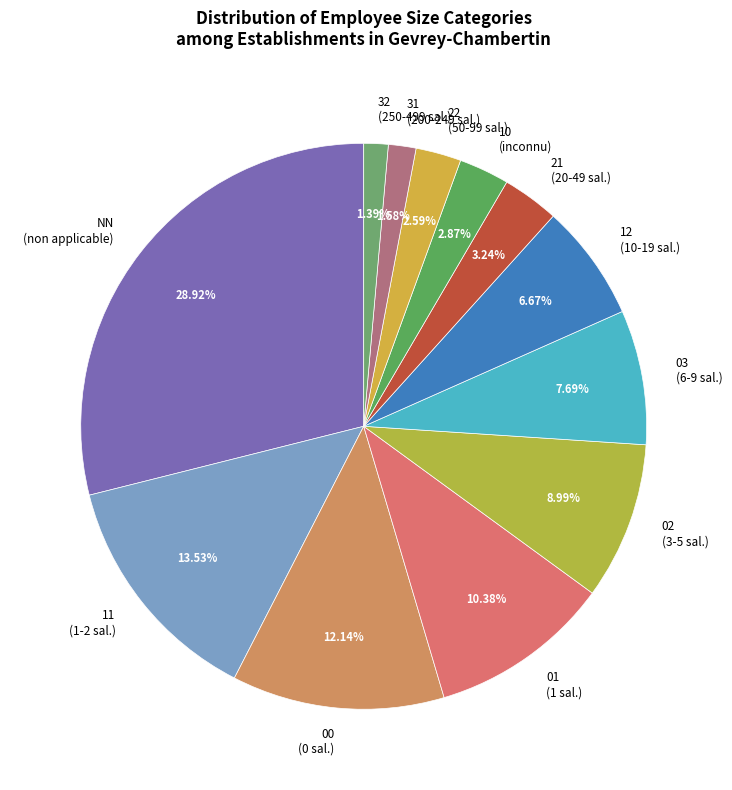

Is it true that 22 is 3% of the pie?

True